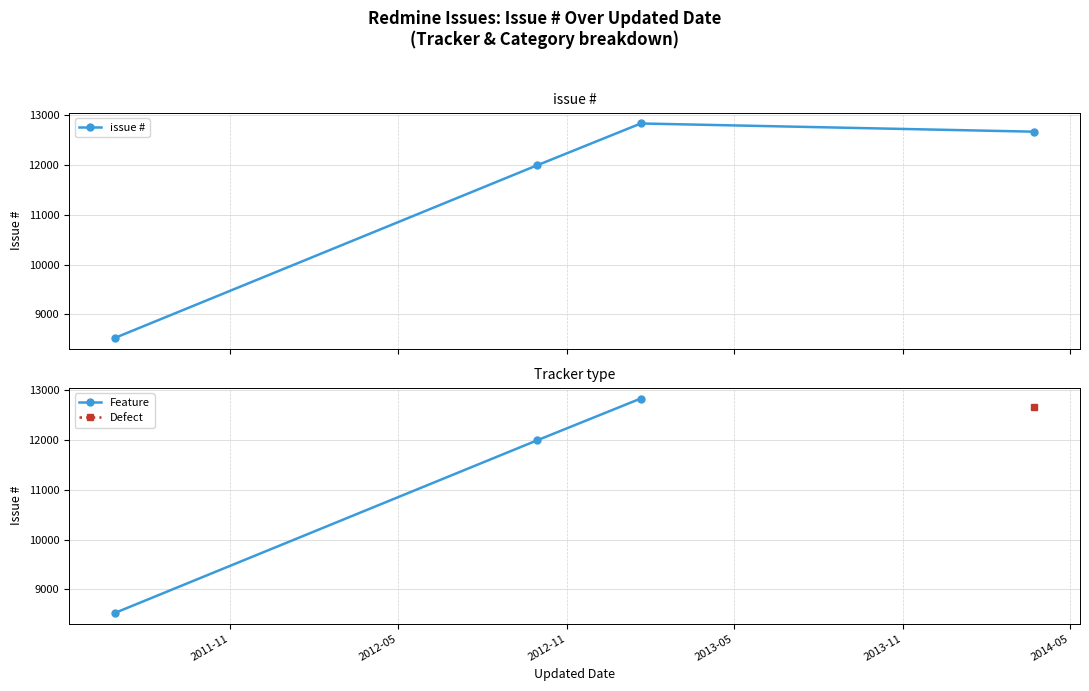

At which category does the chart reach its peak across all series?

2013-01-20